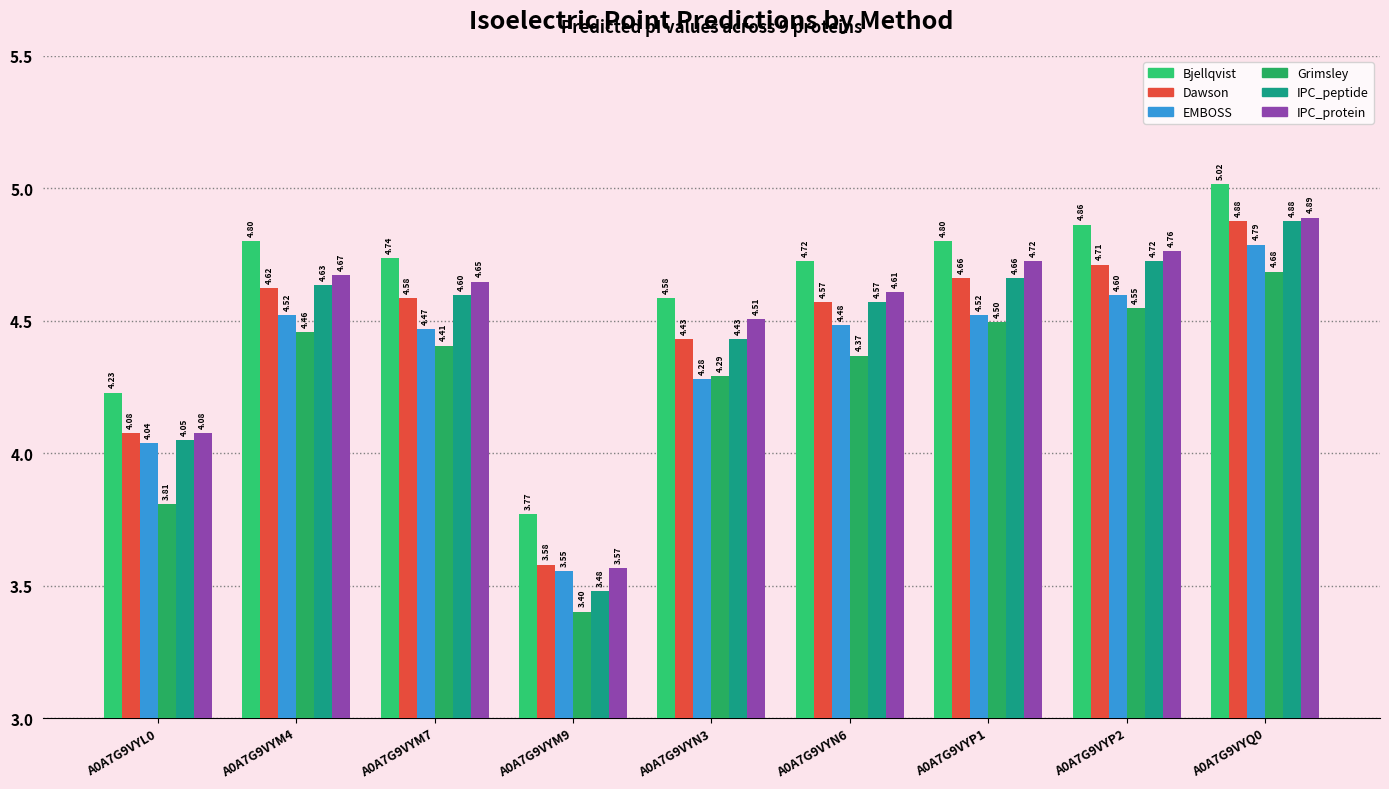

What is the average value of the Grimsley series?

4.3